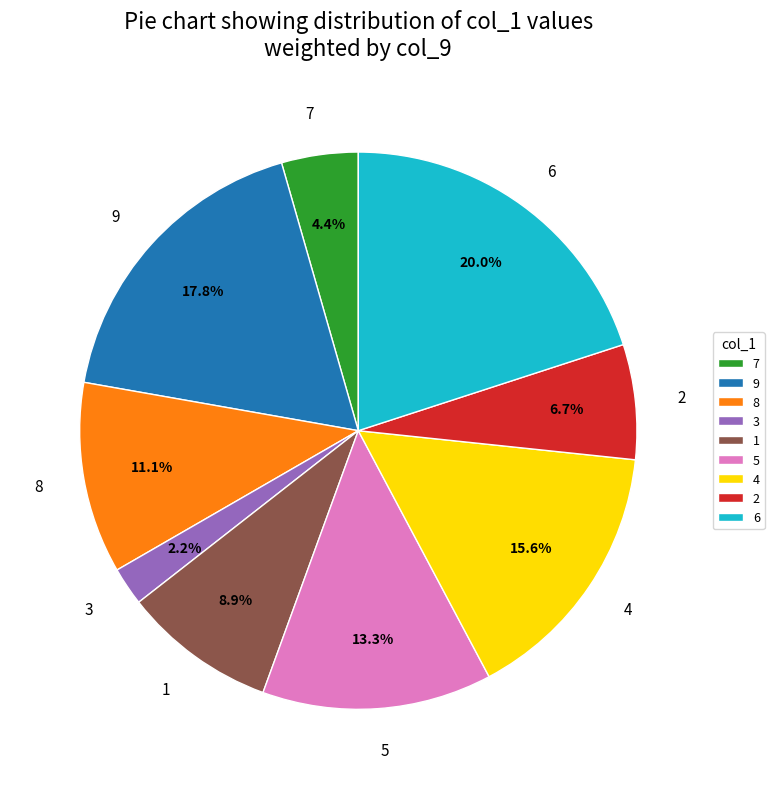

Is 2 the majority of the pie?

No